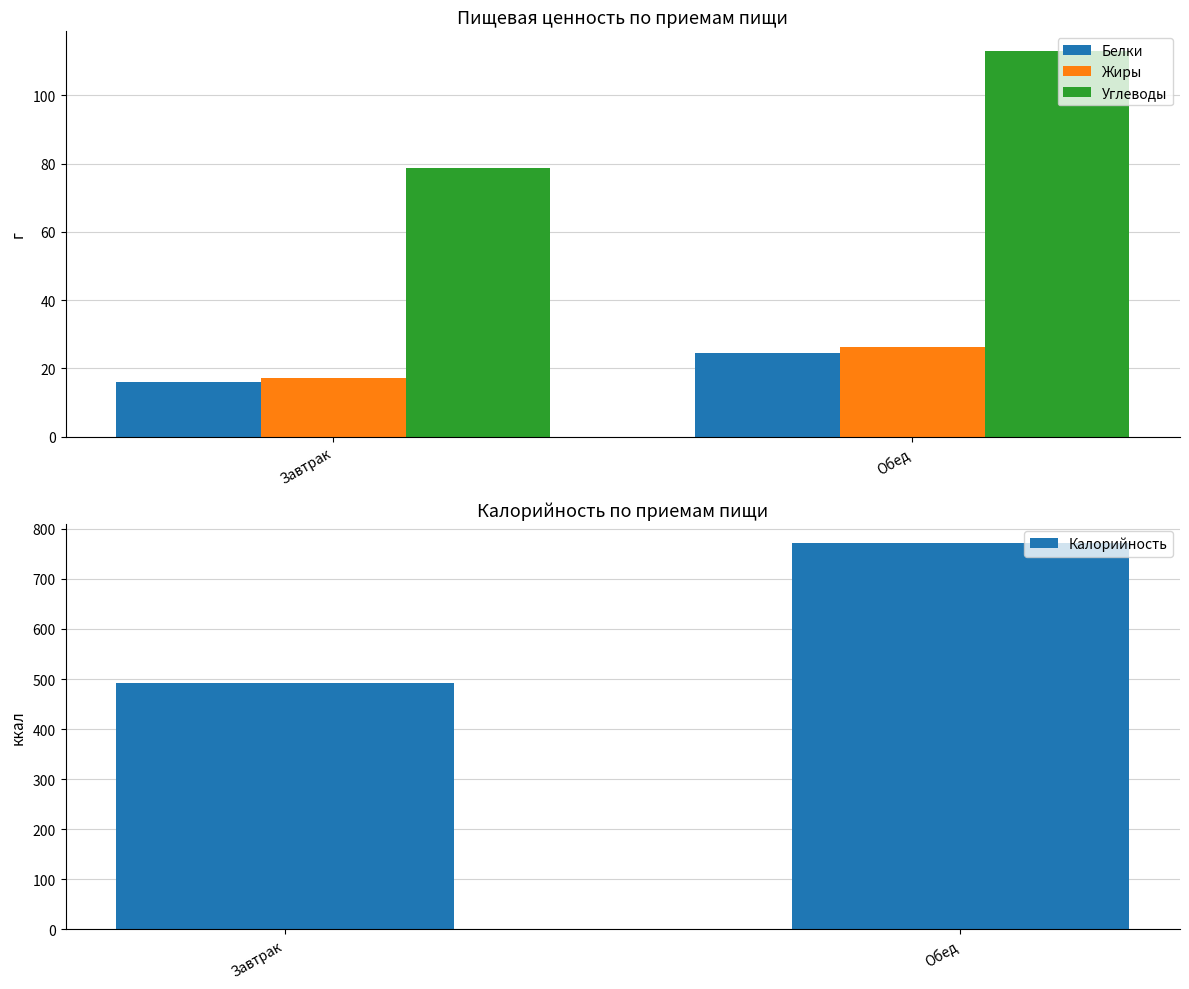

At which label does Углеводы first exceed 113?

Обед